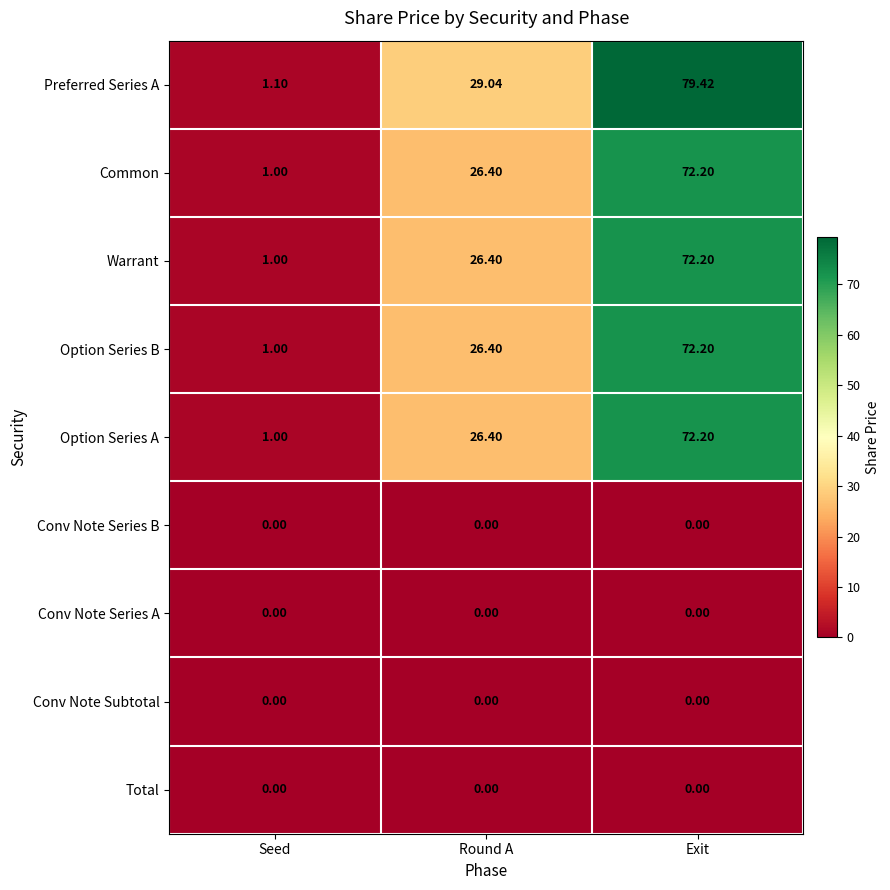

Which series changed the most between Round A and Exit?

Preferred Series A